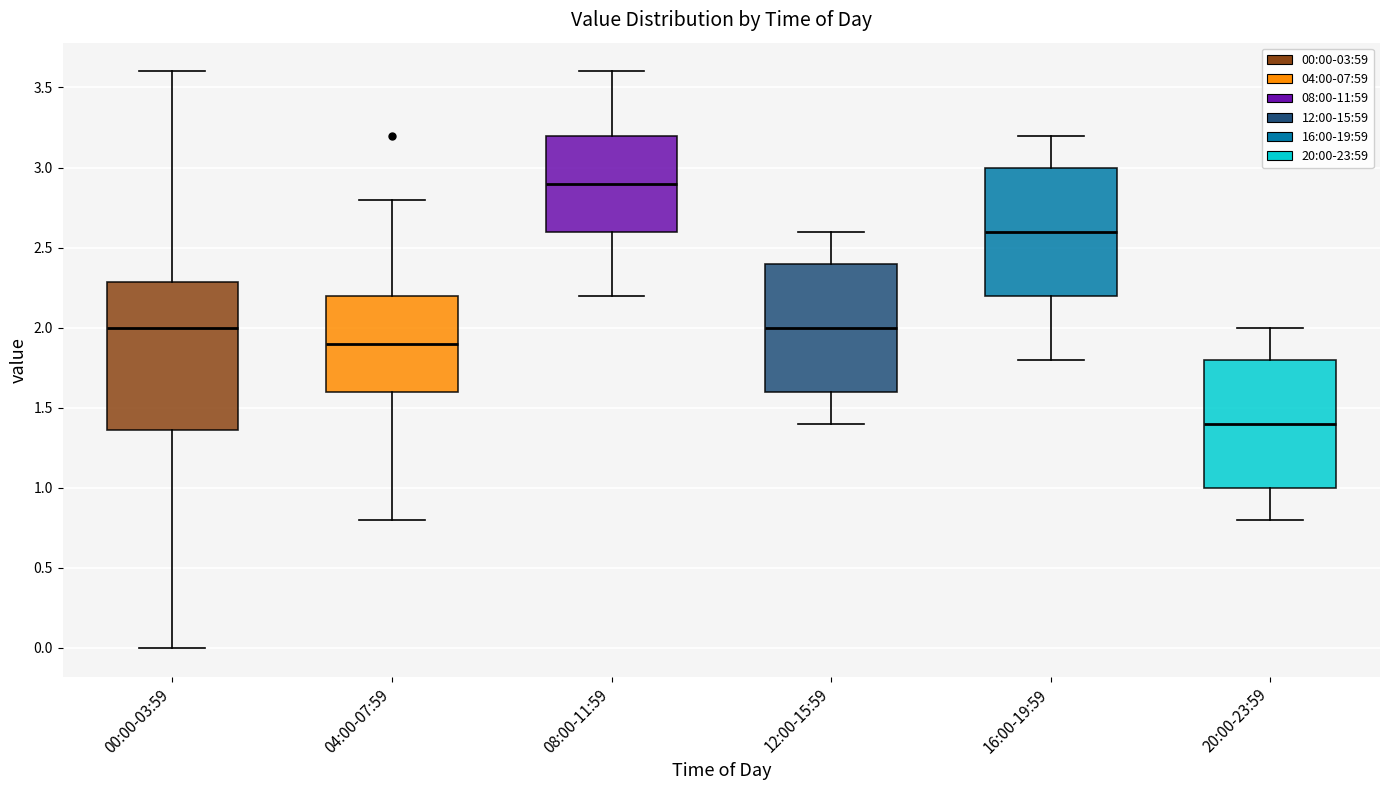

Reading left to right, read every box against the y-axis: the position of its median line, the range the box covers, and the ends of its whiskers. The values are not printed on the chart, so give them approximately, as read against the axis.

00:00-03:59: median 2.00, box 1.35 to 2.30, whiskers 0.00 to 3.60
04:00-07:59: median 1.90, box 1.60 to 2.20, whiskers 0.80 to 2.80
08:00-11:59: median 2.90, box 2.60 to 3.20, whiskers 2.20 to 3.60
12:00-15:59: median 2.00, box 1.60 to 2.40, whiskers 1.40 to 2.60
16:00-19:59: median 2.60, box 2.20 to 3.00, whiskers 1.80 to 3.20
20:00-23:59: median 1.40, box 1.00 to 1.80, whiskers 0.80 to 2.00